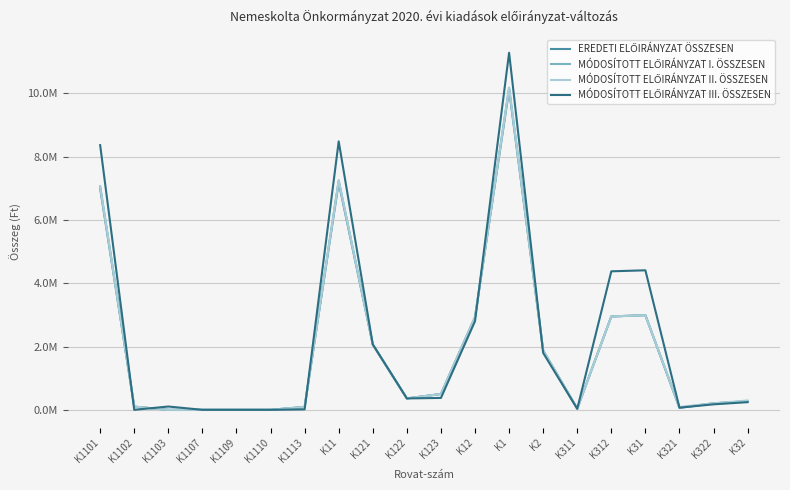

Which has a higher value, K312 or K123?

K312